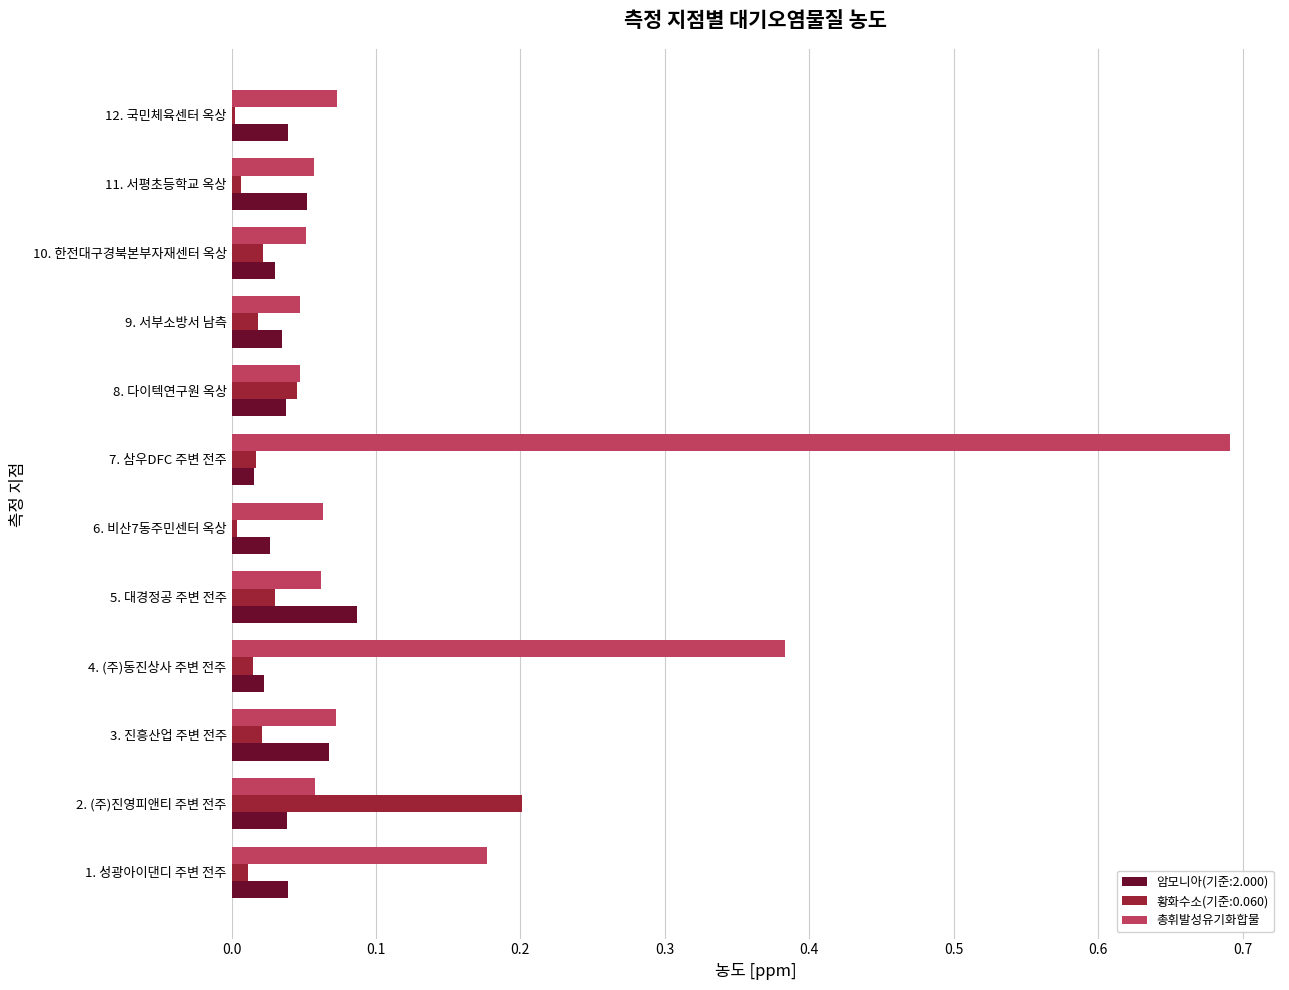

The value of 황화수소(기준:0.060) at 7. 삼우DFC 주변 전주 is 0.0. True or false?

True